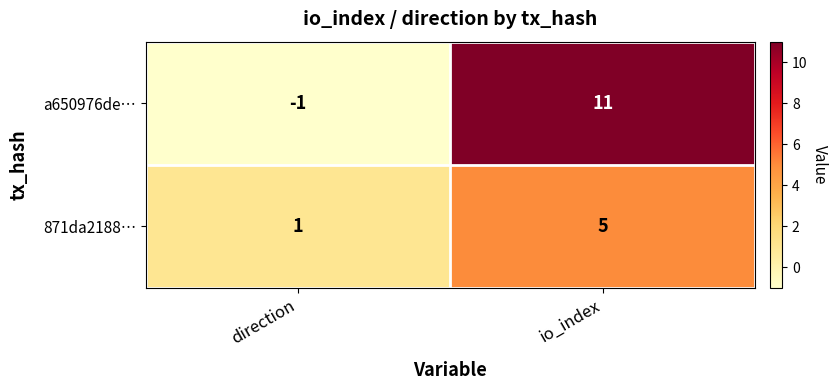

Where is a650976de… nearest to the value 5?

direction